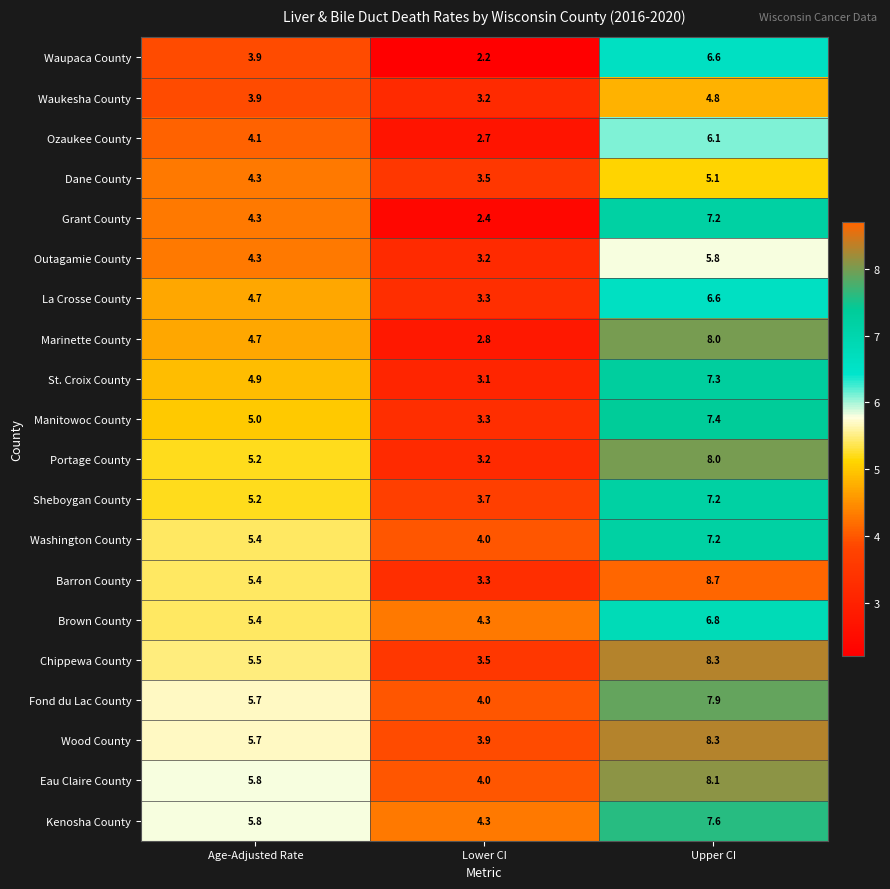

True or false: Brown County has a value of 5.4 at Age-Adjusted Rate.

True